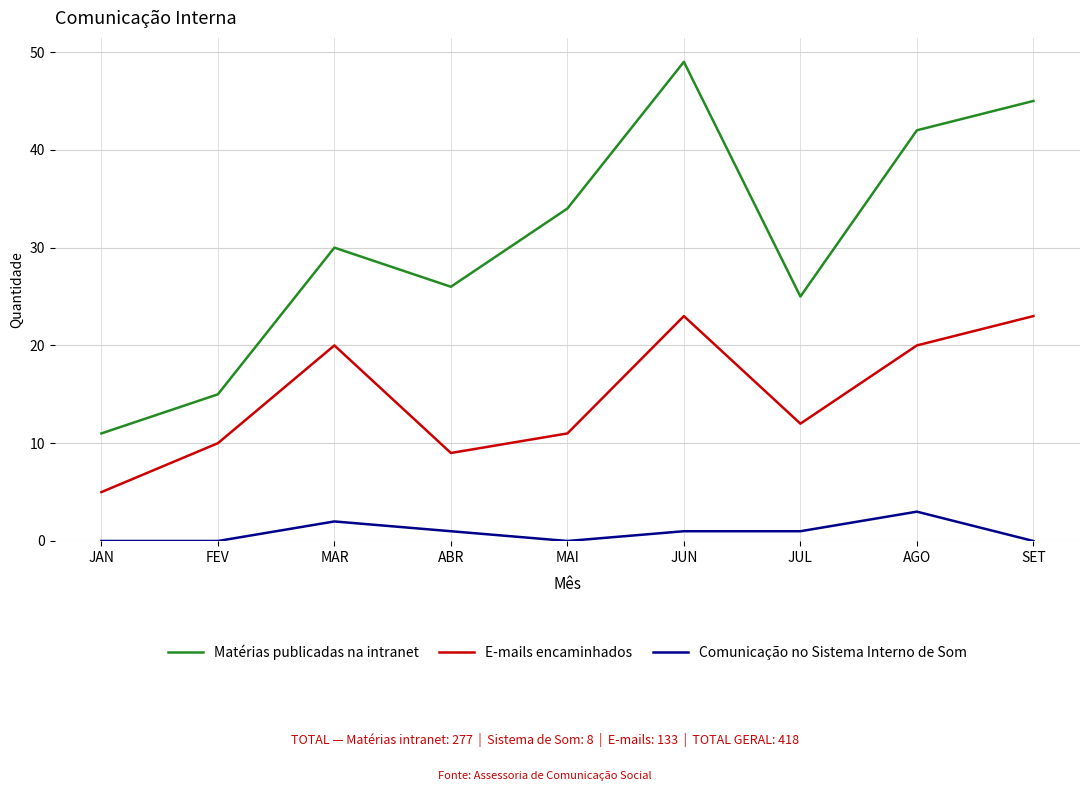

What is the spread (max minus min) of values at FEV?

15